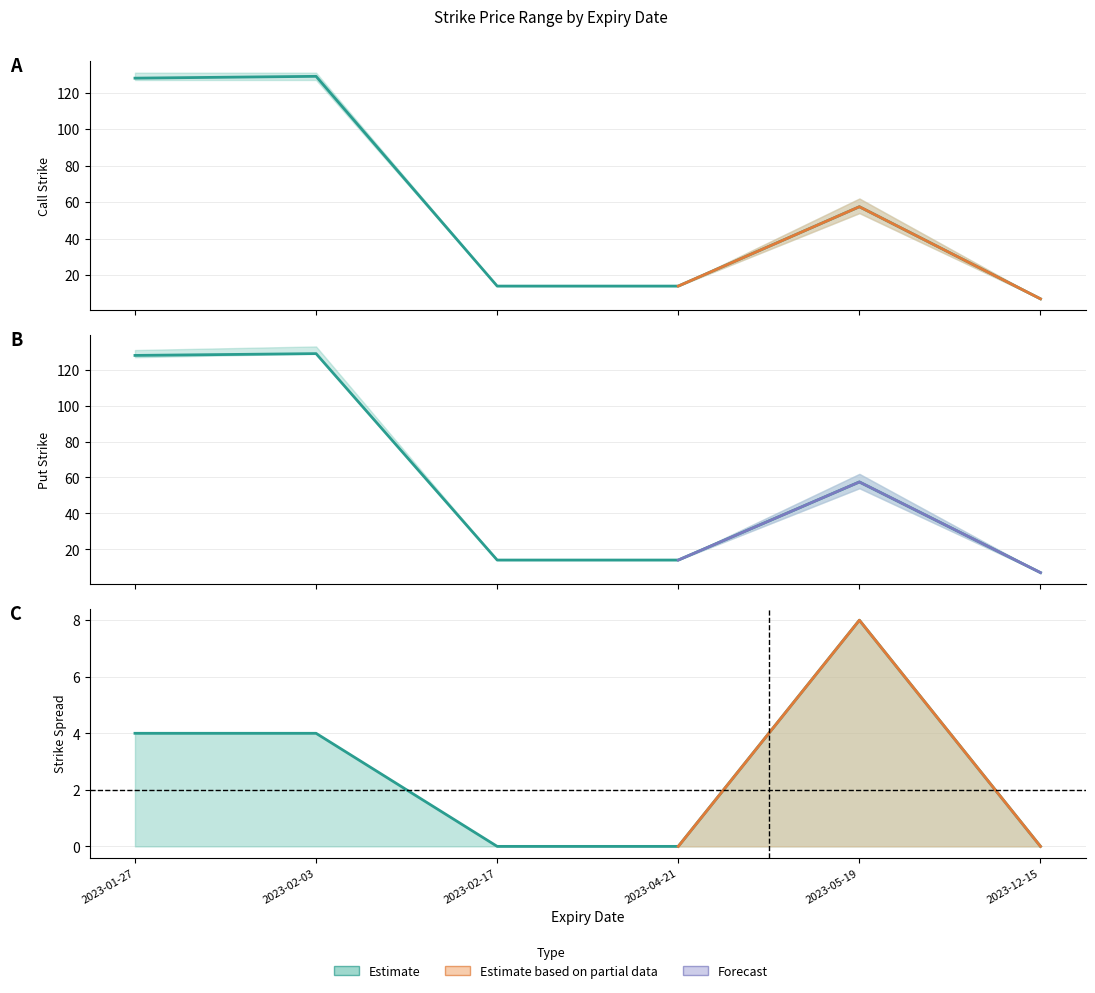

True or false: Call has a value of 17.6 at 2023-05-19.

False